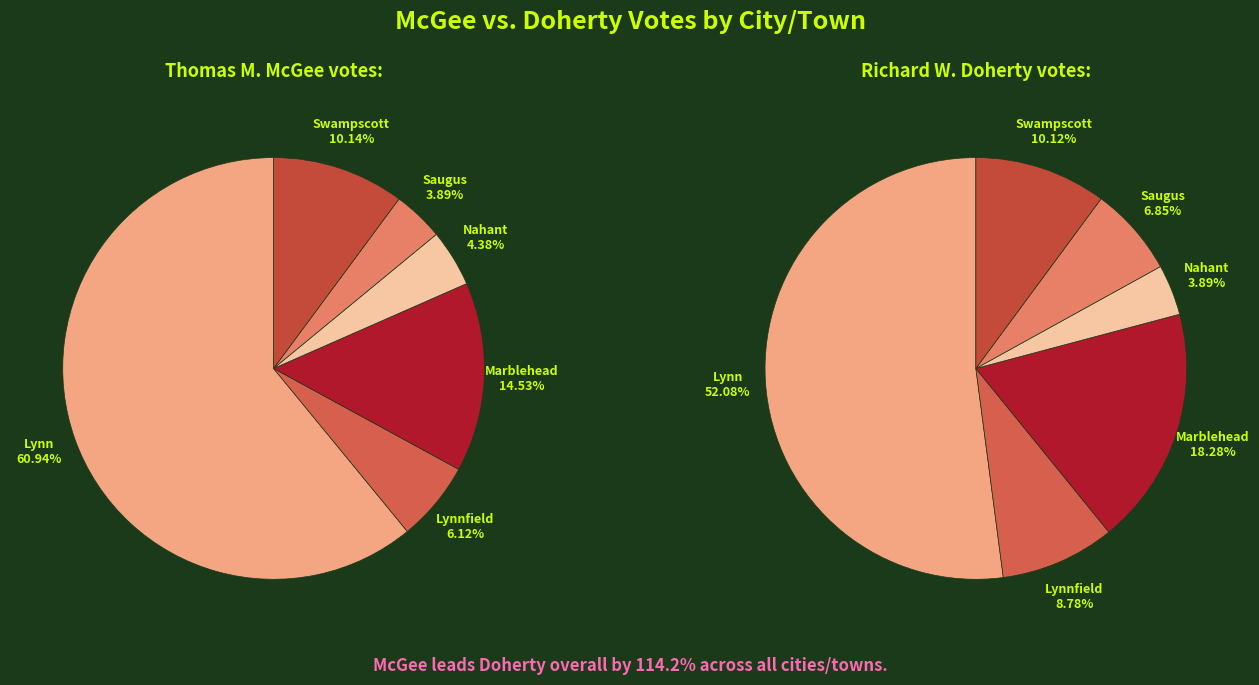

What percentage is the Nahant slice, to the nearest percent?

4%